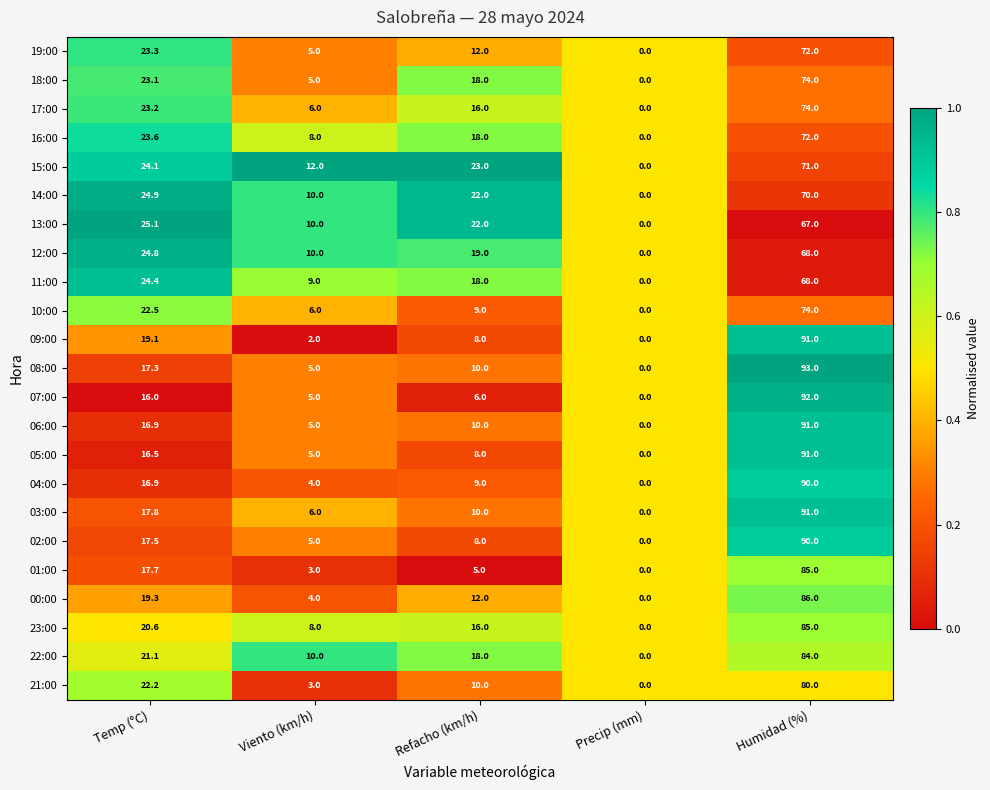

At which category is the sum across all series the highest?

Humidad (%)